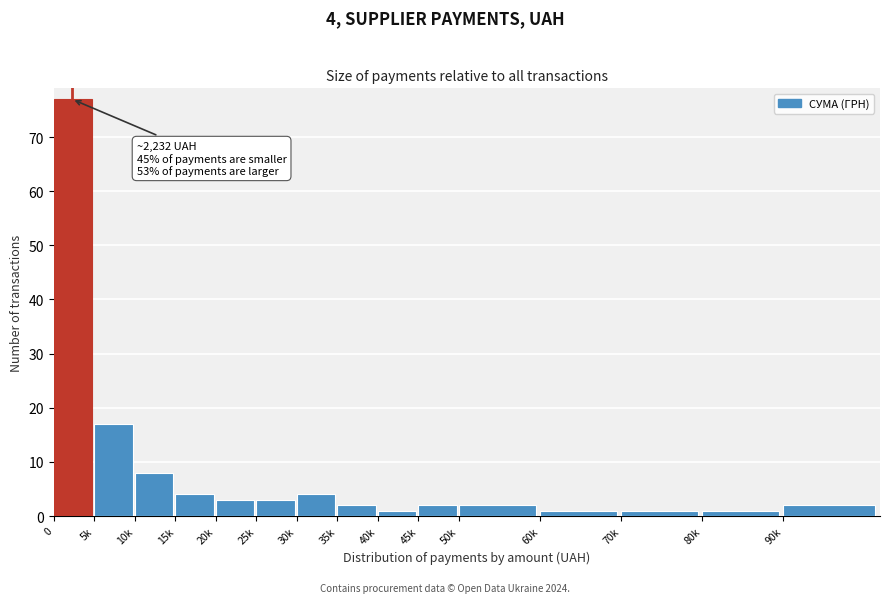

Reading left to right, extract all data points from this chart.

77	17	8	4	3	3	4	2	1	2	2	1	1	1	2